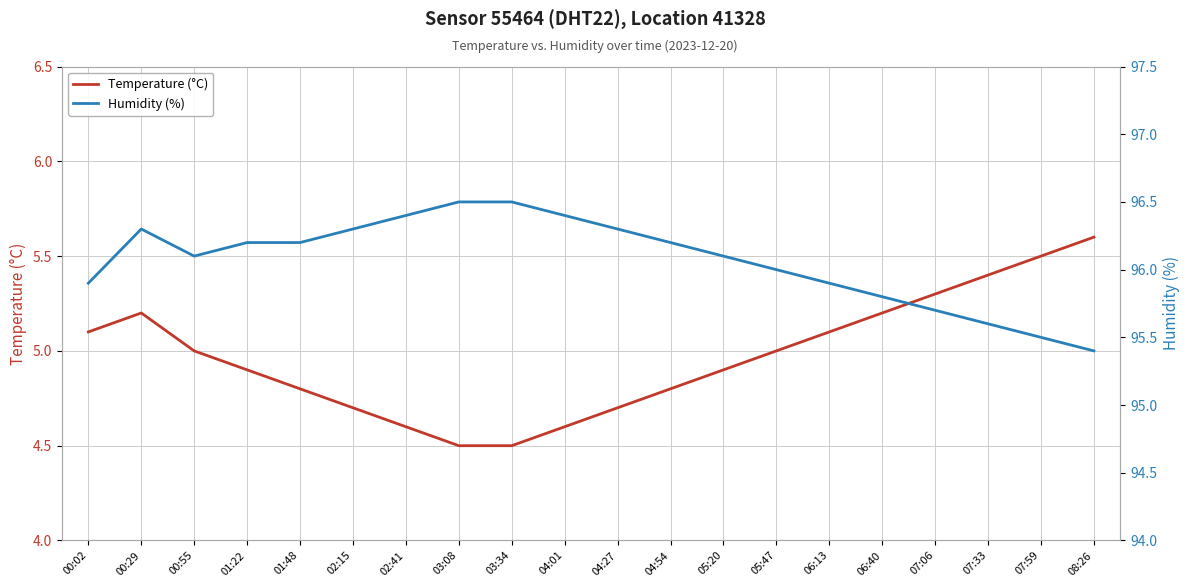

What is the value of the Humidity (%) point at the 6th from the left?

96.3